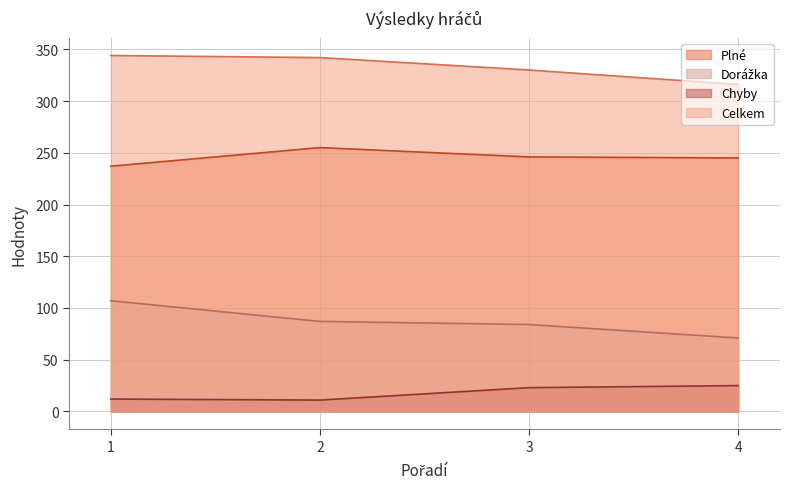

What is the lowest value of the Dorážka series?

71